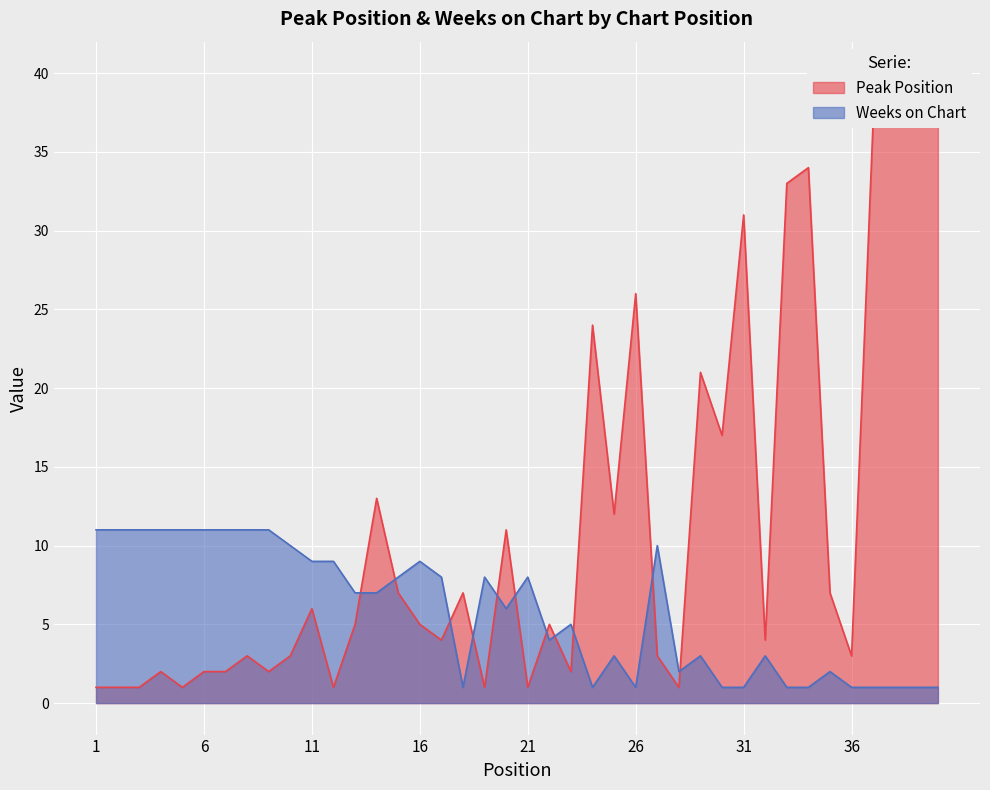

True or false: Weeks on Chart has more than 0 interior local peaks.

True